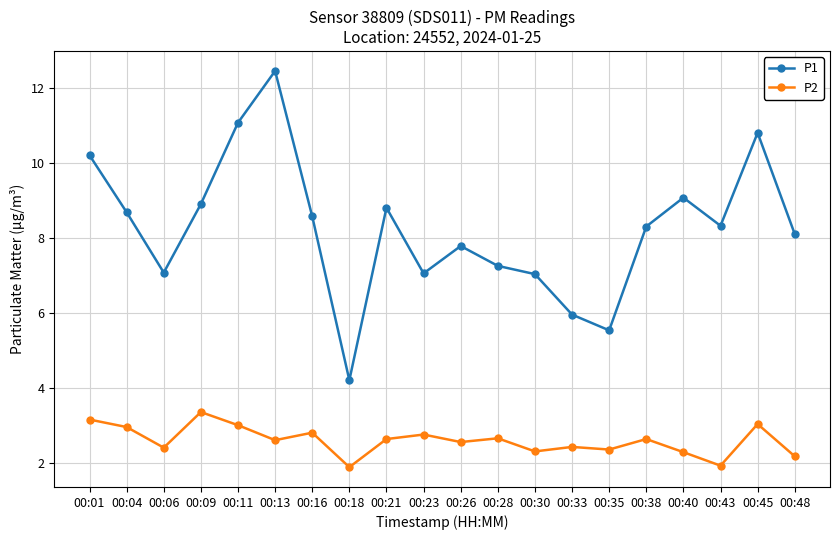

Rank the series at 00:43 from lowest to highest value.

P2, P1